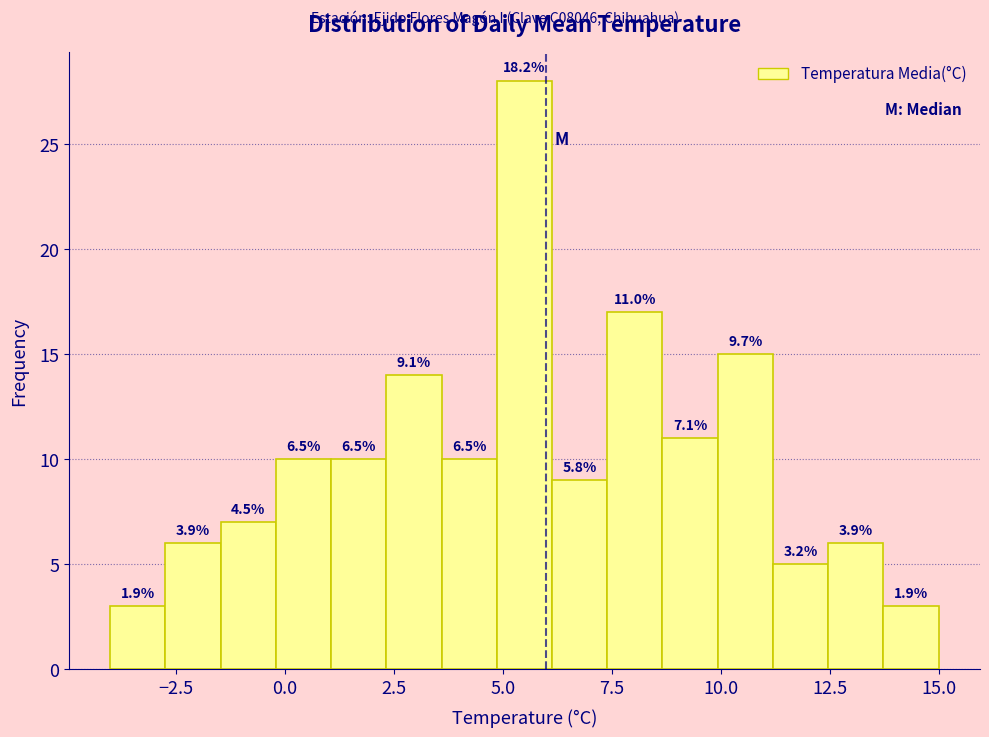

Around what value on the x-axis is the tallest bar? Give the approximate position of its centre, as read against the axis.

5.5